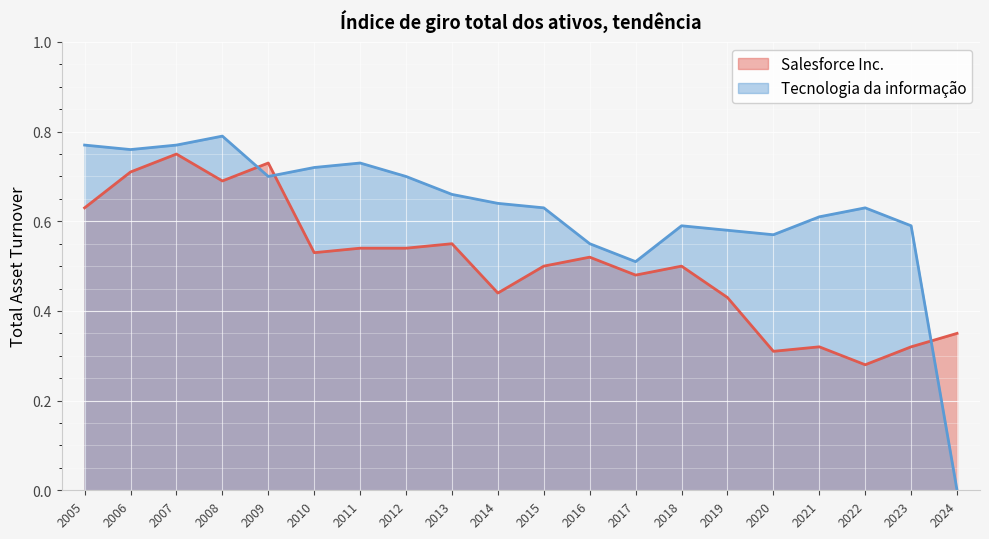

Does the chart display data point markers on the line(s)?

No